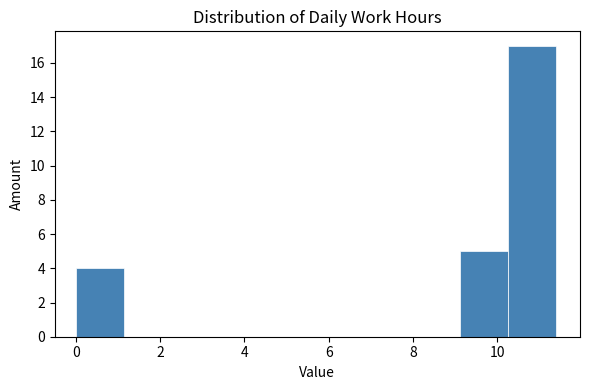

Reading left to right, list every bar in this chart as the range it spans on the x-axis followed by its height. Neither the bar edges nor the heights are printed on the chart, so give them approximately, as read against the axes.

0.0 to 1.2: 4
1.2 to 2.2: 0
2.2 to 3.4: 0
3.4 to 4.6: 0
4.6 to 5.6: 0
5.6 to 6.8: 0
6.8 to 8.0: 0
8.0 to 9.2: 0
9.2 to 10.2: 5
10.2 to 11.4: 17